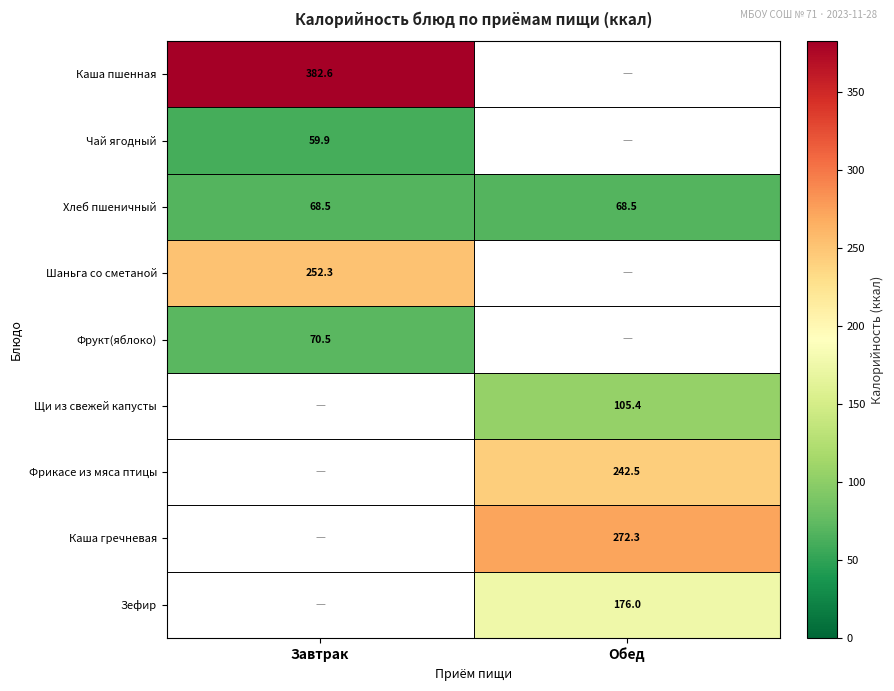

What is the sum of the Хлеб пшеничный values at Обед and Завтрак?

137.0